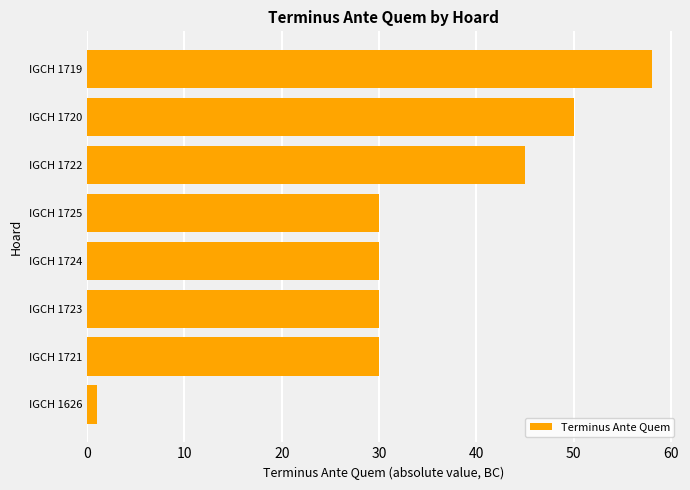

The value at IGCH 1725 is 30. True or false?

True